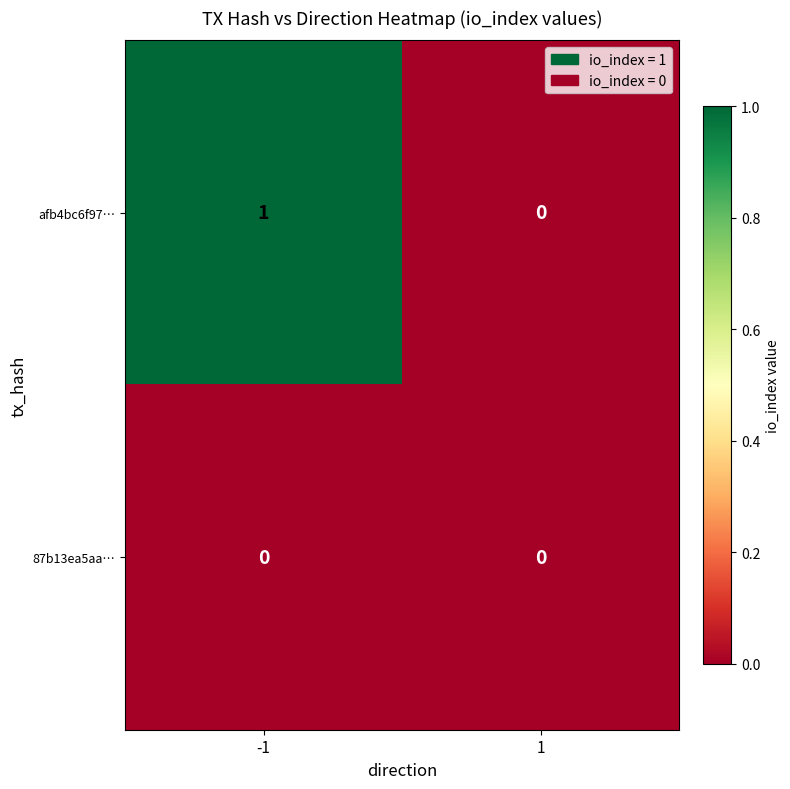

Which category has the highest value across all series?

-1